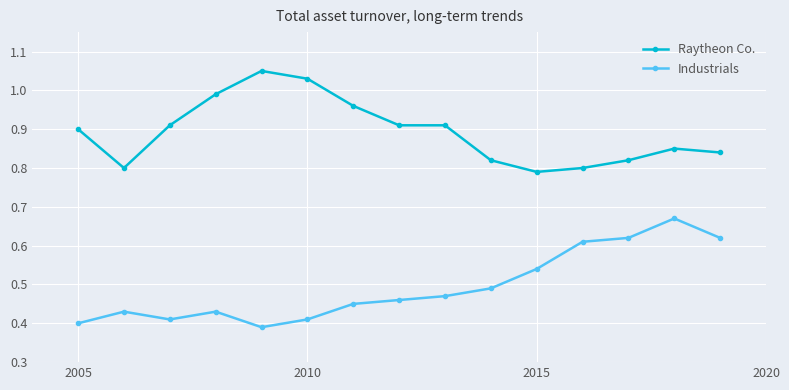

How many distinct data groups are displayed?

2